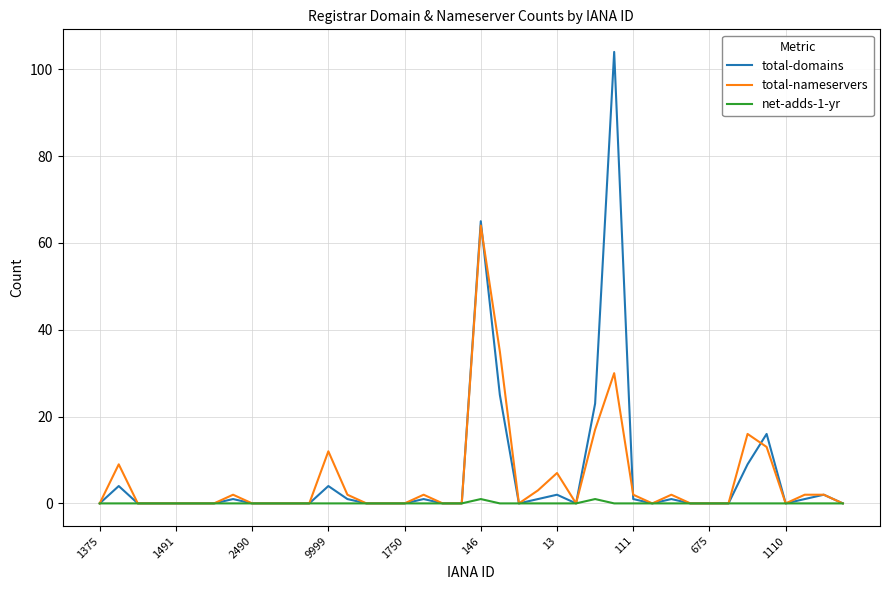

Which series has the largest total across all categories?

total-domains